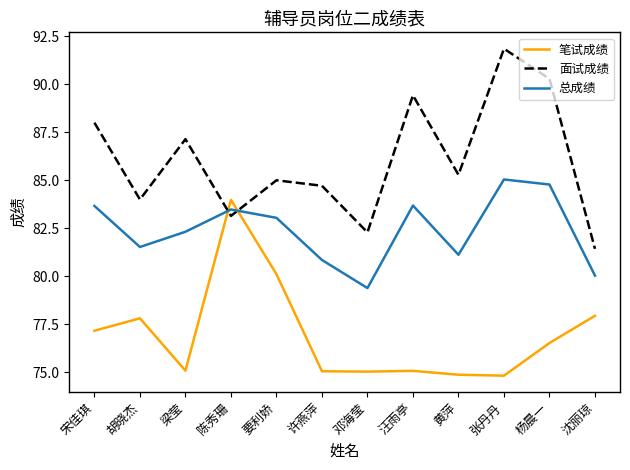

List the labels in order of 面试成绩 value, smallest first.

沈丽琼, 邓海莹, 陈秀珊, 胡晓杰, 许燕萍, 要利娇, 黄萍, 梁莹, 宋佳琪, 汪雨亭, 杨晨一, 张丹丹